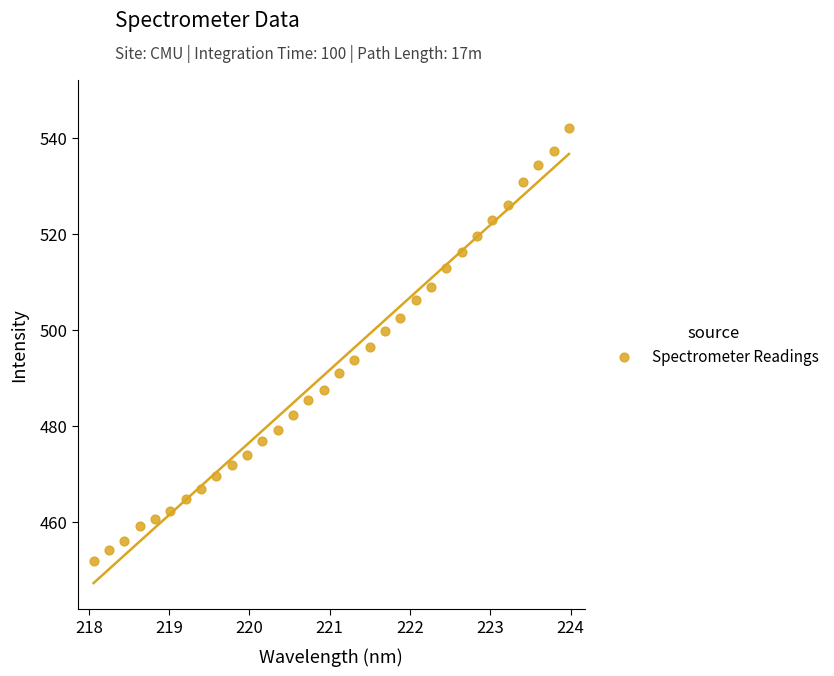

What is the range of Y values (max minus min)?

90.1